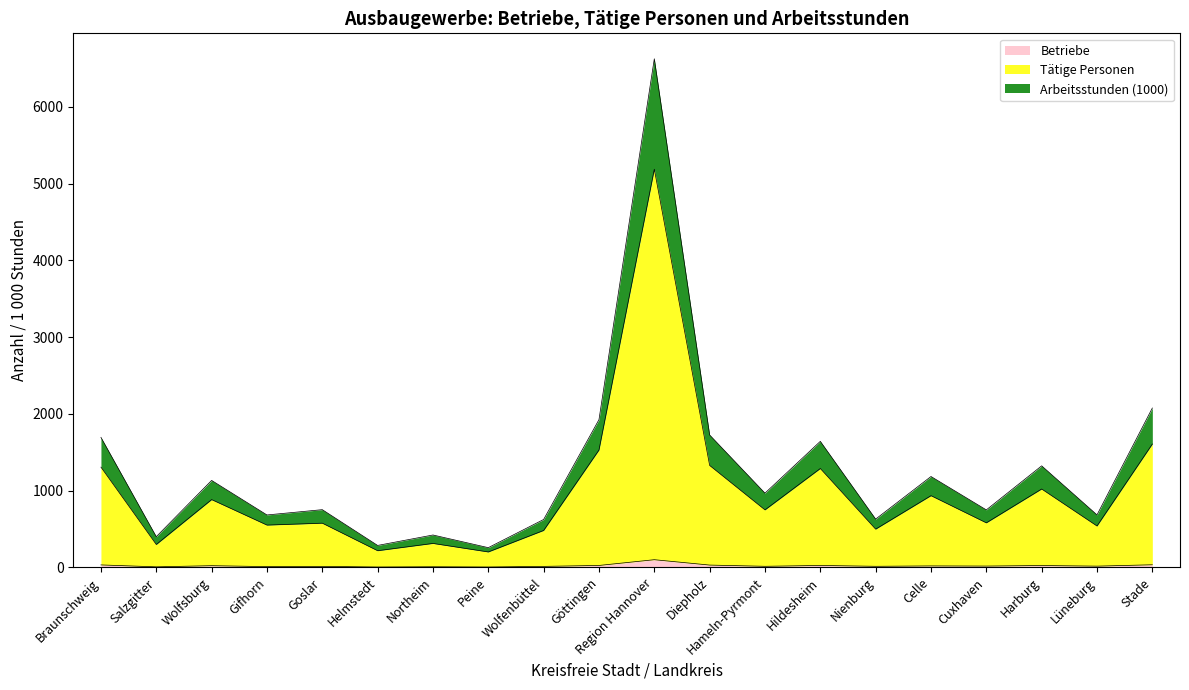

Where is the first local minimum for Betriebe?

Salzgitter